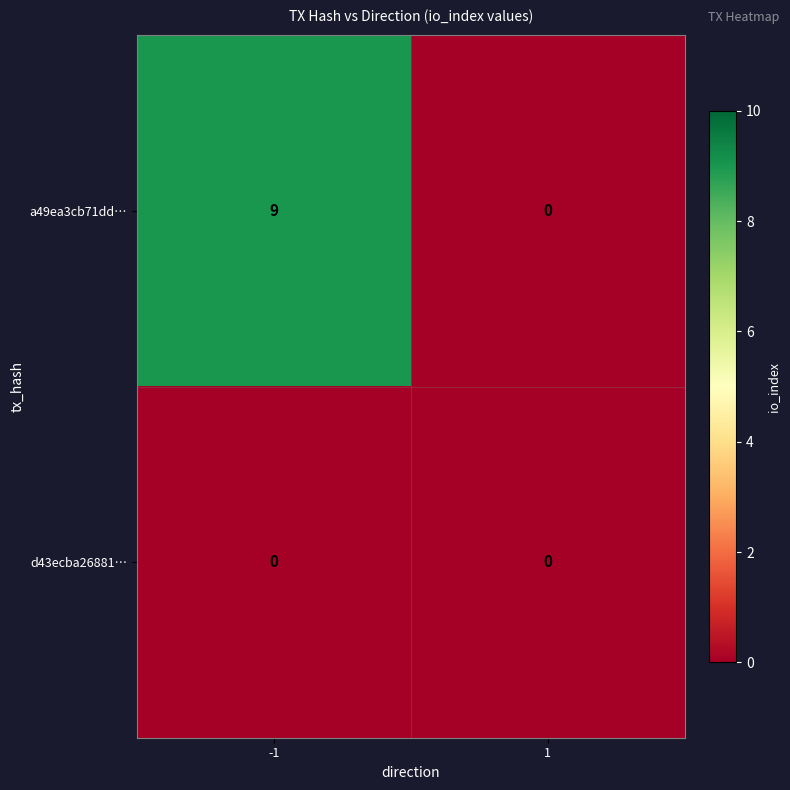

List the series in order of their overall mean, highest first.

a49ea3cb71dd…, d43ecba26881…